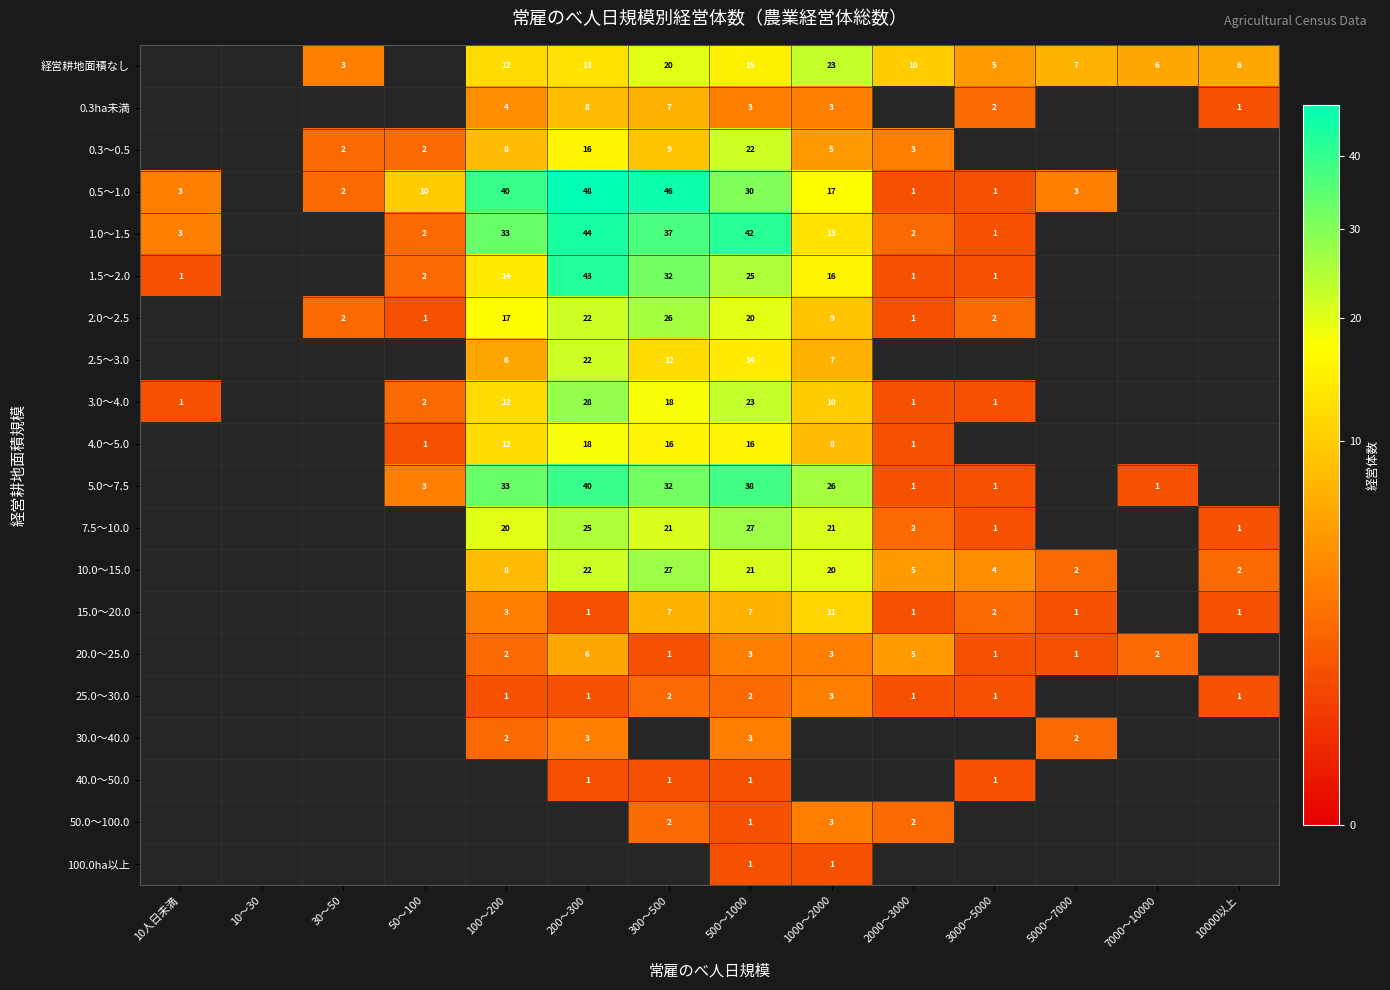

The 100.0ha以上 series shows 1 at 500～1000. True or false?

True